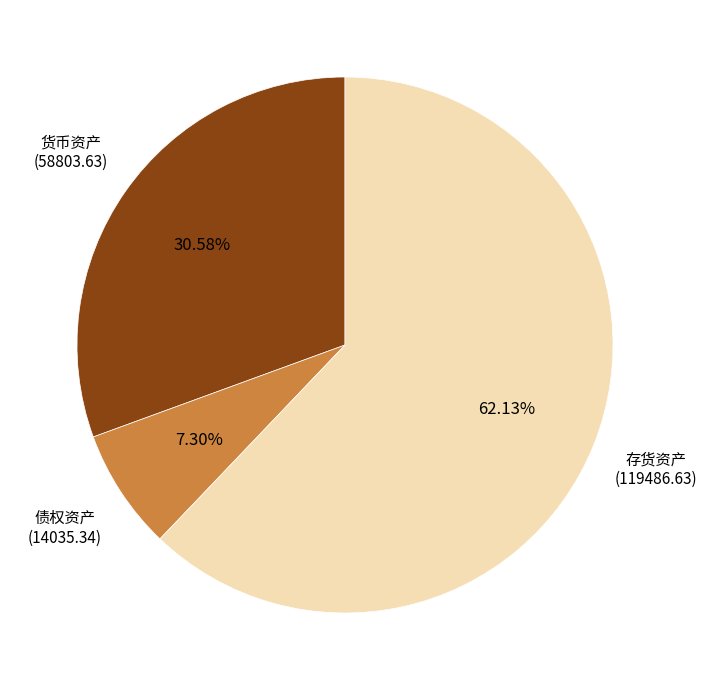

How many segments does this pie chart have?

3